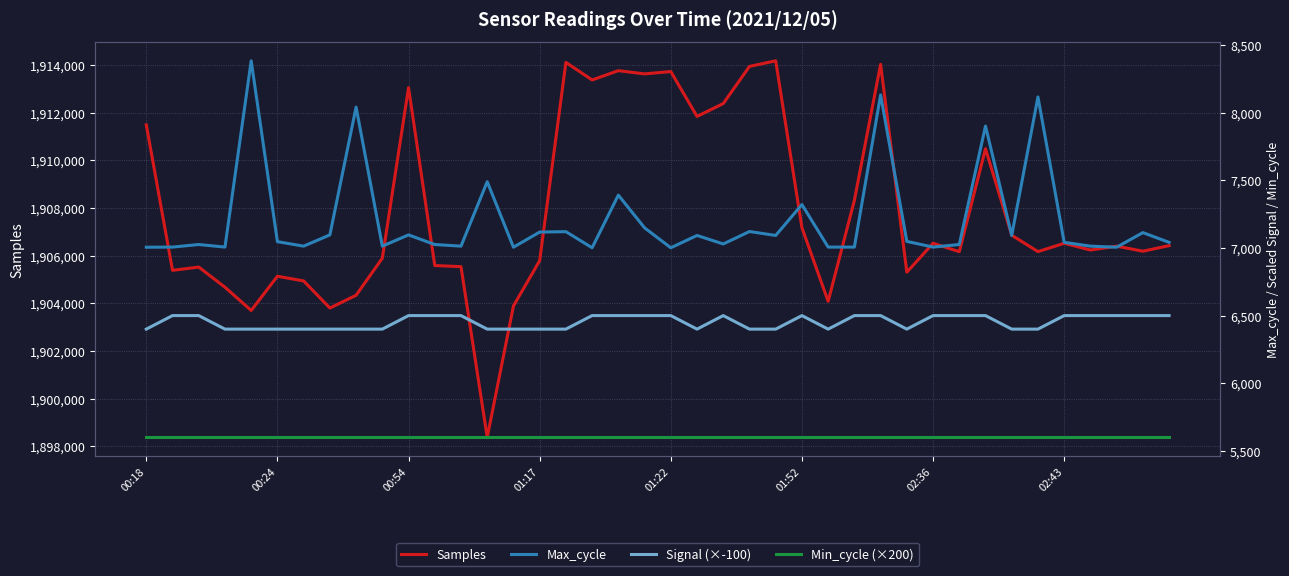

What is the sum of all Min_cycle (×200) values?

224000